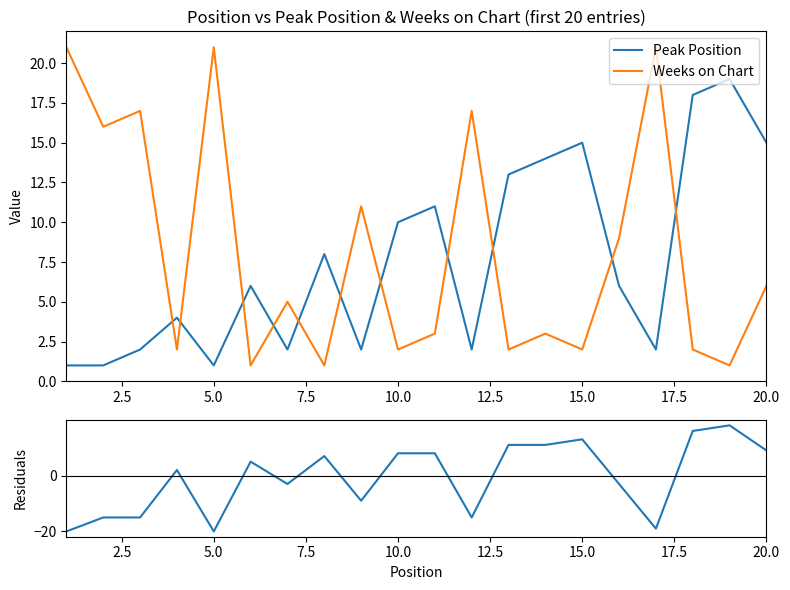

True or false: Weeks on Chart has a value of 3 at 10.0.

False